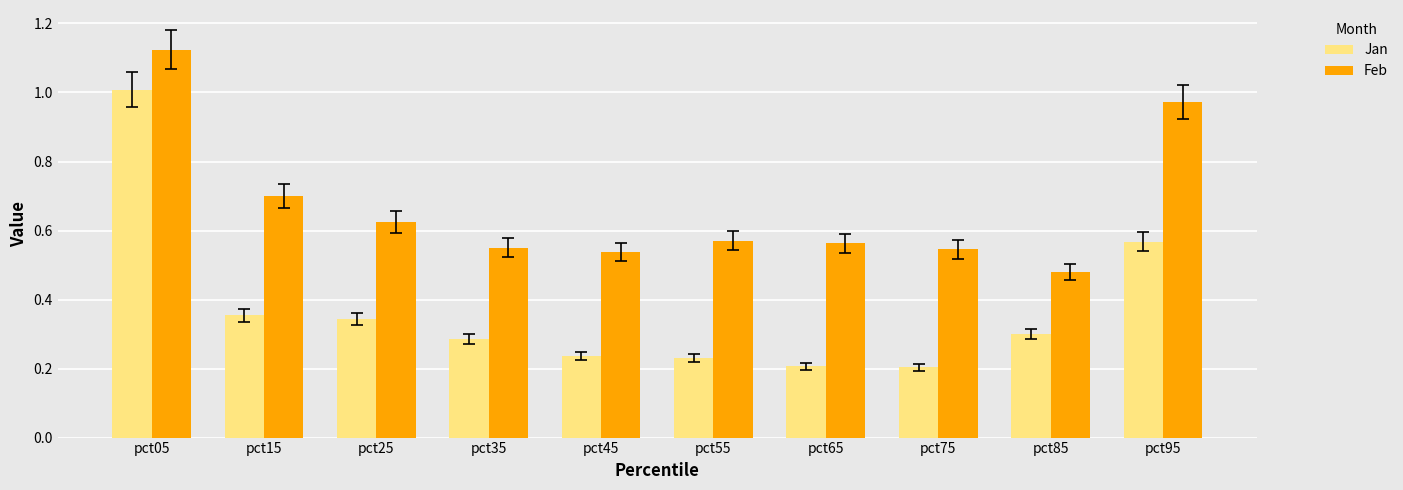

Between pct25 and pct95, which series saw the biggest shift?

Feb